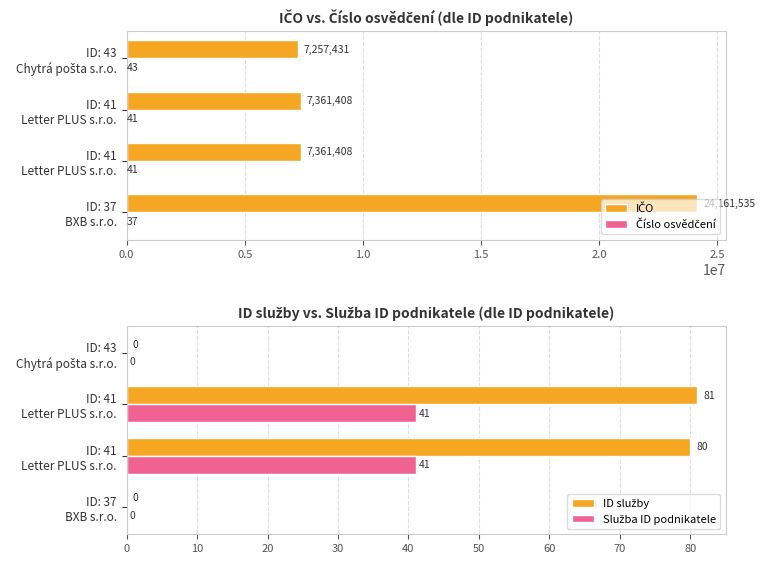

Reading left to right, list all the values displayed in this chart.

IČO: 24161535	7361408	7361408	7257431
Číslo osvědčení: 37	41	41	43
ID služby: 0	80	81	0
Služba ID podnikatele: 0	41	41	0